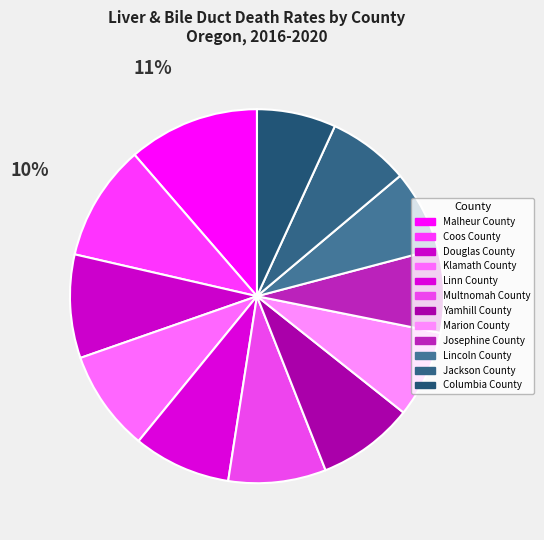

Count the number of slices in the pie.

12